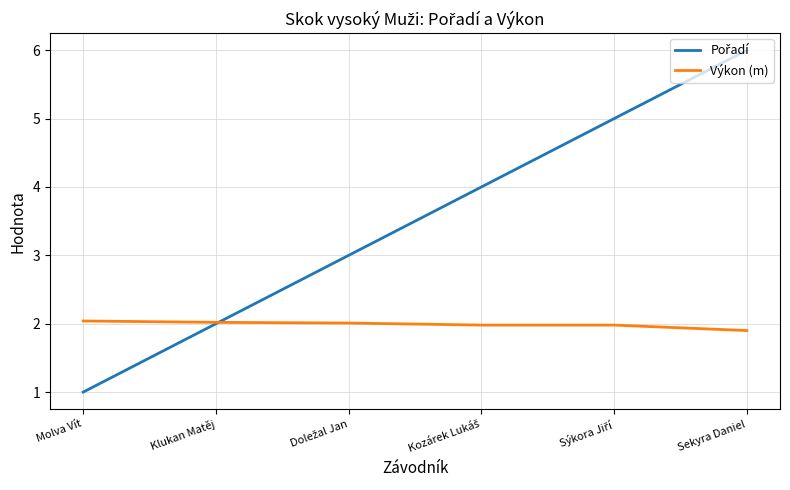

Count the number of data series in this chart.

2